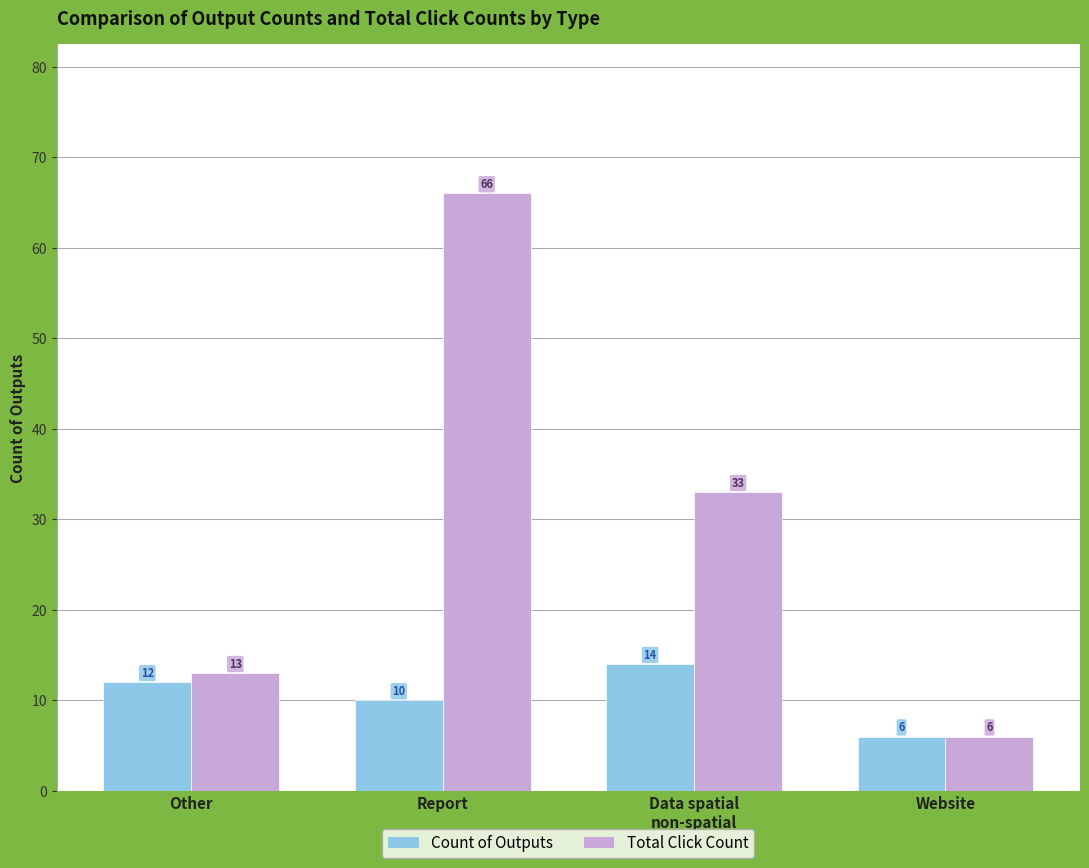

List the series in order of their overall mean, lowest first.

Count of Outputs, Total Click Count